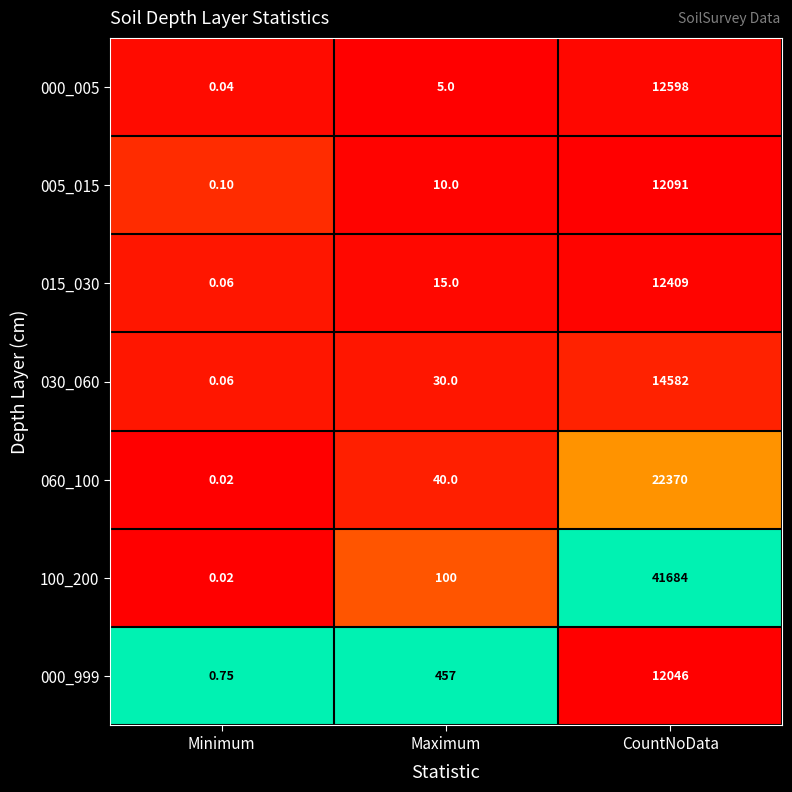

At which category is the sum across all series the highest?

CountNoData